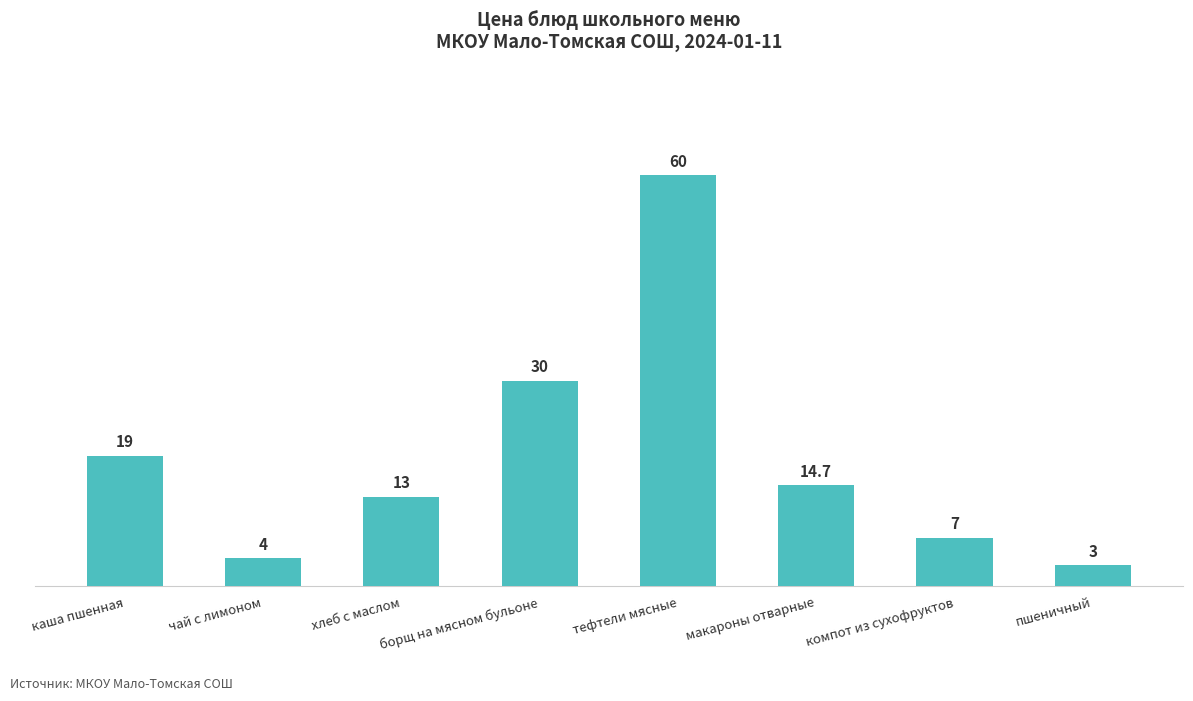

Where does the data first go above 14?

каша пшенная